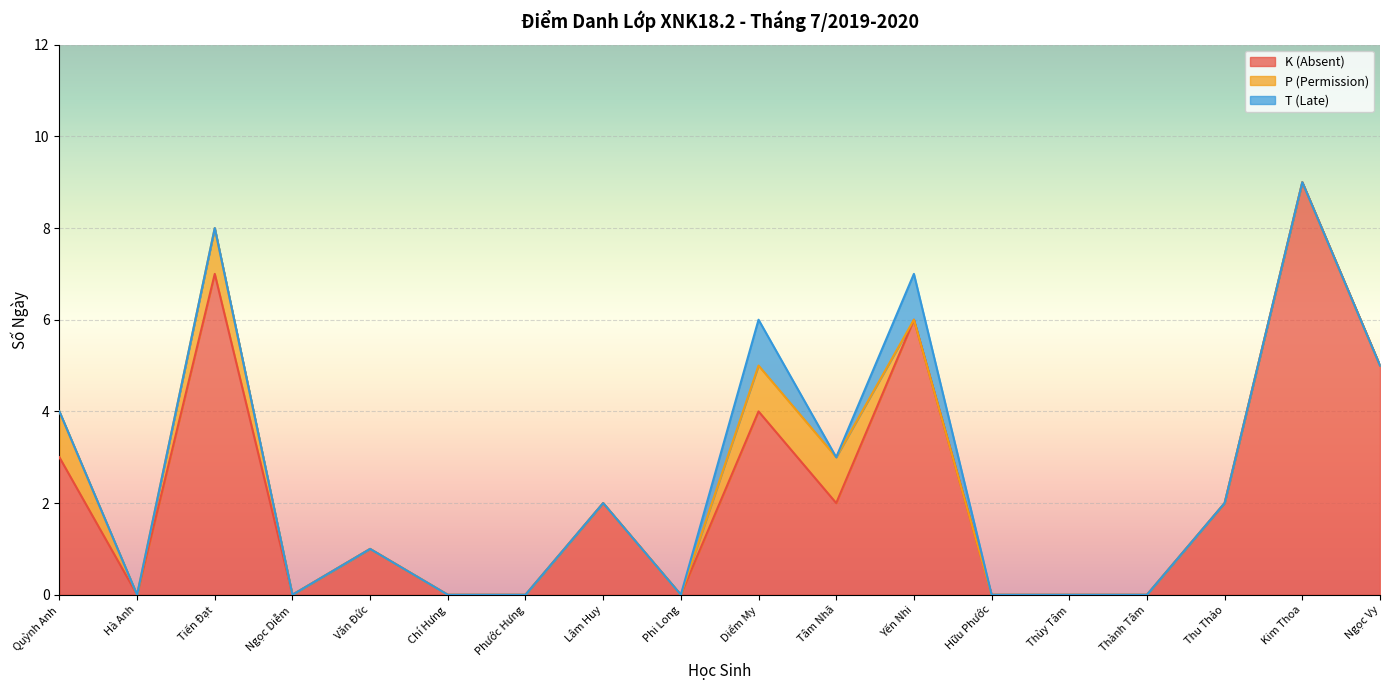

How many positive values does the K (Absent) series have?

10